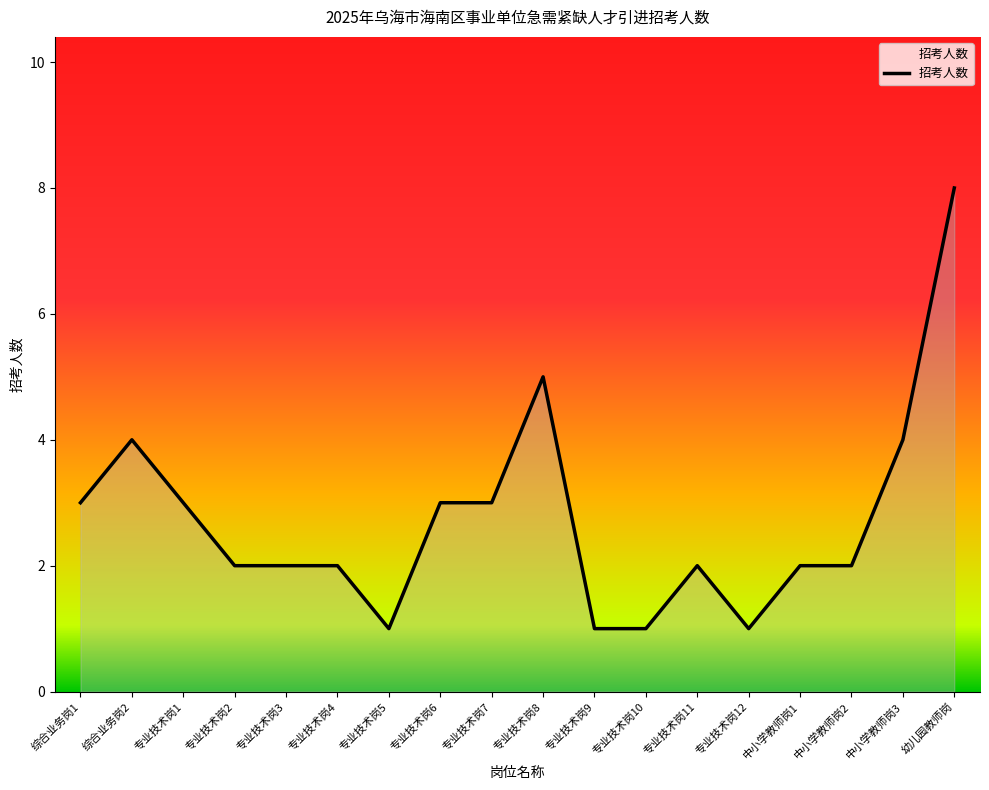

What is the ratio of the value at 中小学教师岗3 to the value at 幼儿园教师岗?

0.5